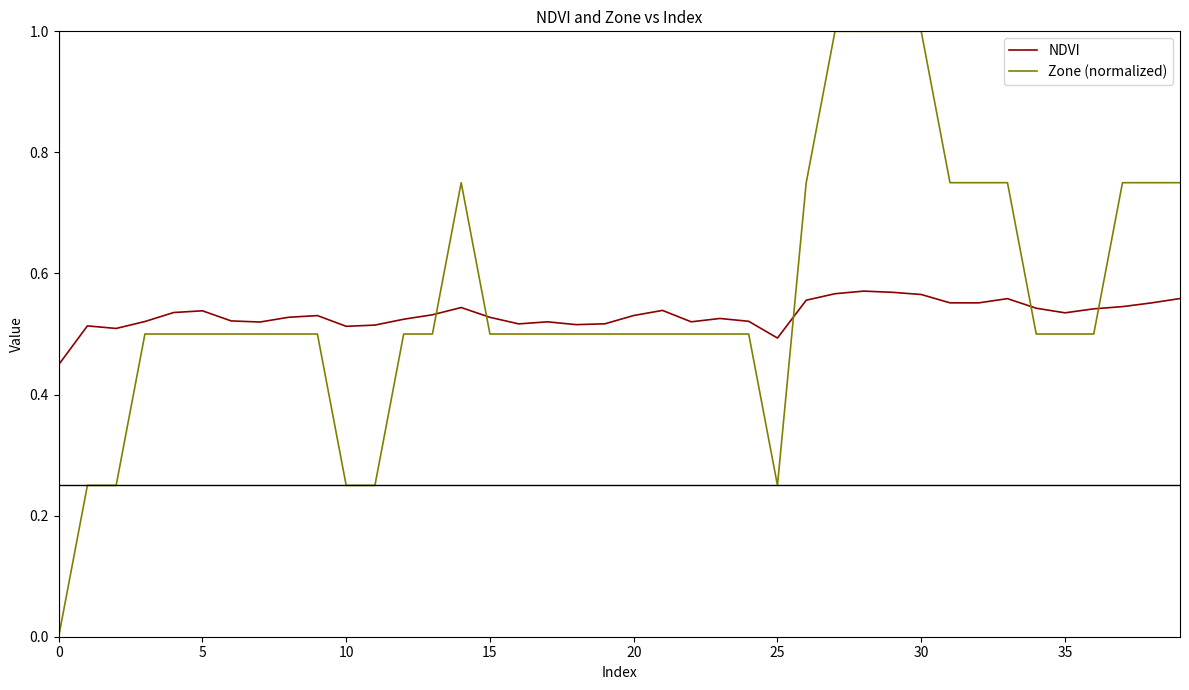

What is the difference between the maximum and minimum values in the Zone (normalized) series?

1.0